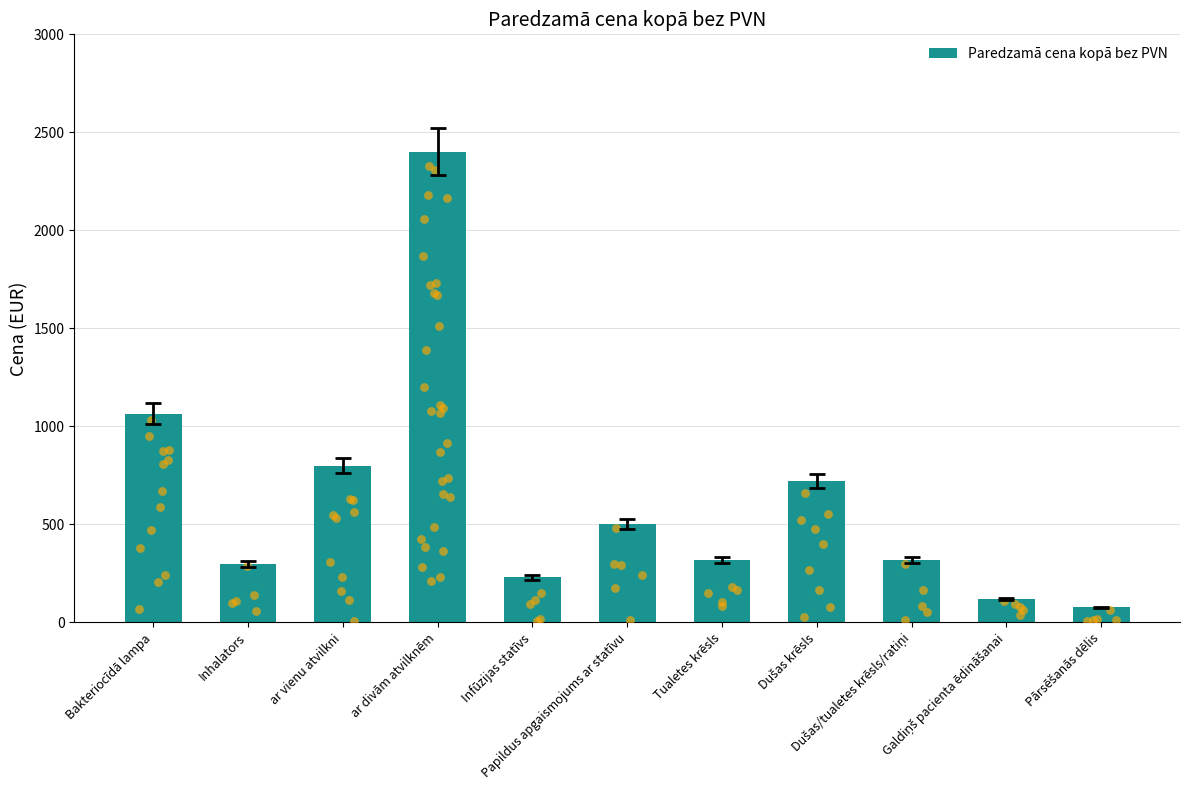

What is the change in value from Infūzijas statīvs to Papildus apgaismojums ar statīvu?

+270